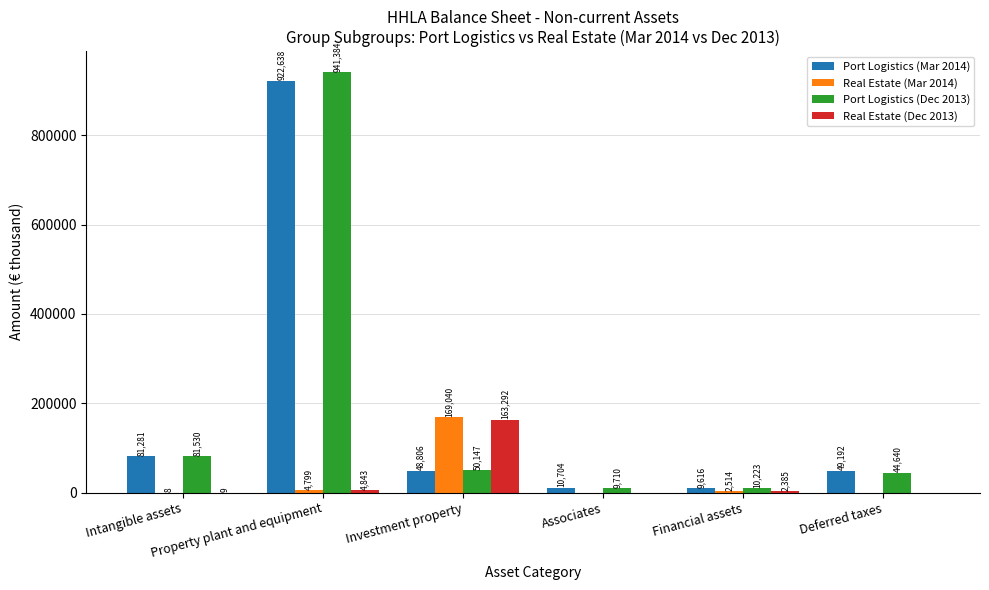

Which series has the largest range (max minus min)?

Port Logistics (Dec 2013)